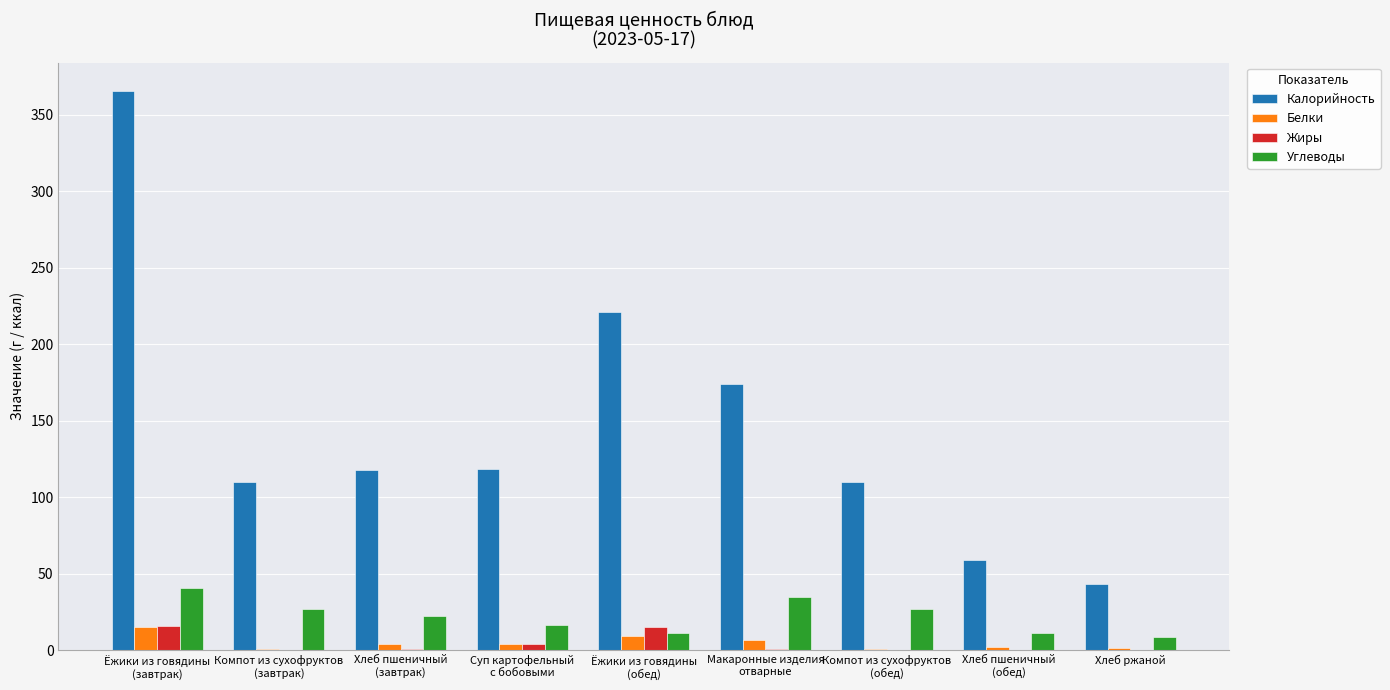

Is the value of Жиры at Суп картофельный
с бобовыми greater than the value of Калорийность at Компот из сухофруктов
(обед)?

No